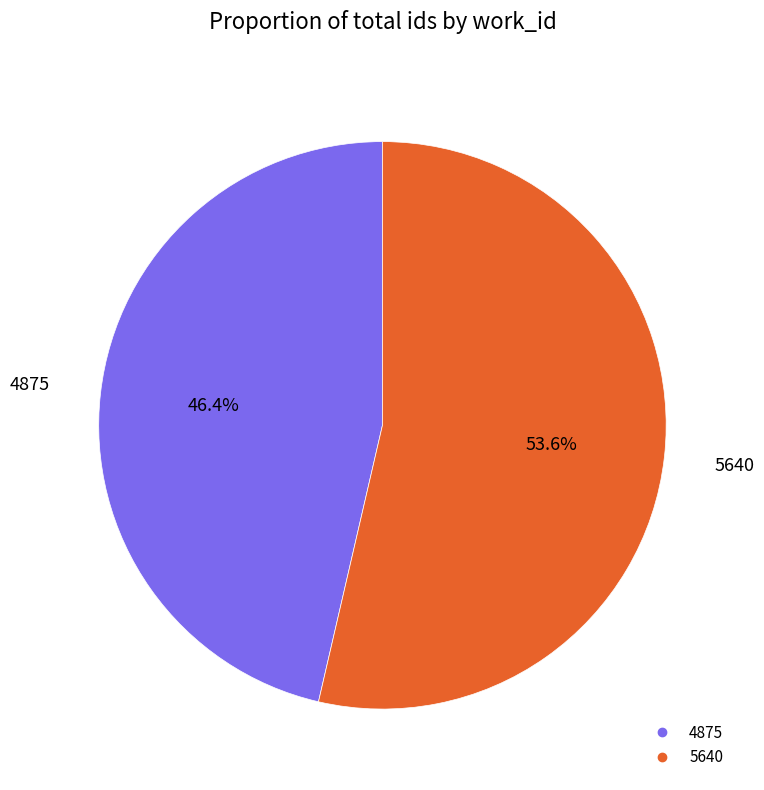

Which has a higher value, 4875 or 5640?

5640